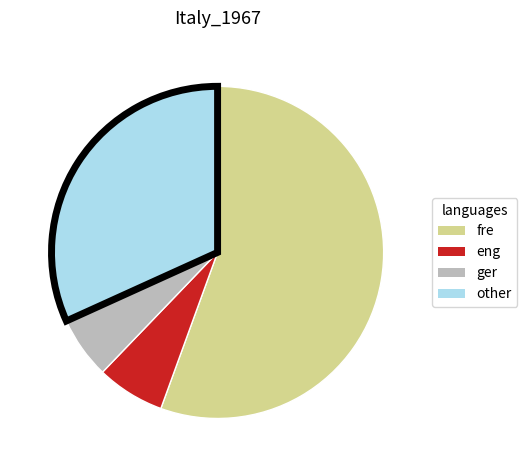

Does any single category account for the majority?

Yes